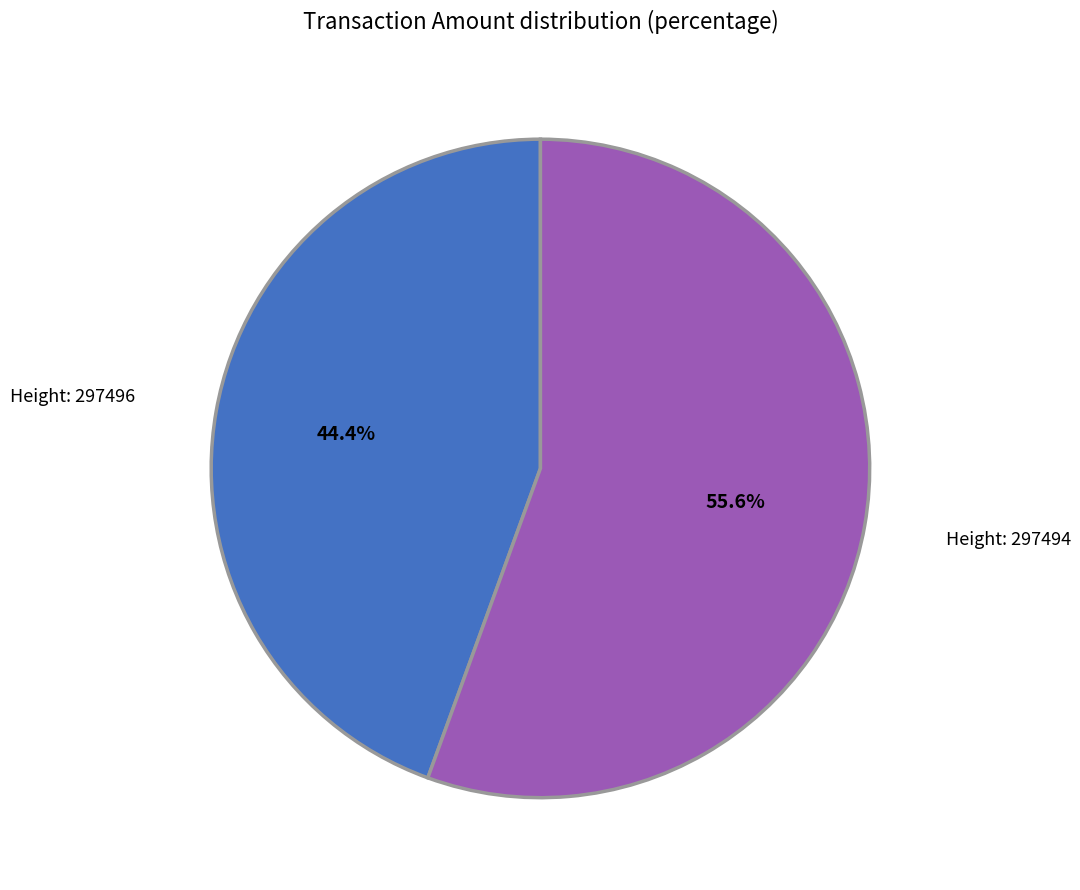

Which category has the smallest portion of the pie?

Height: 297496